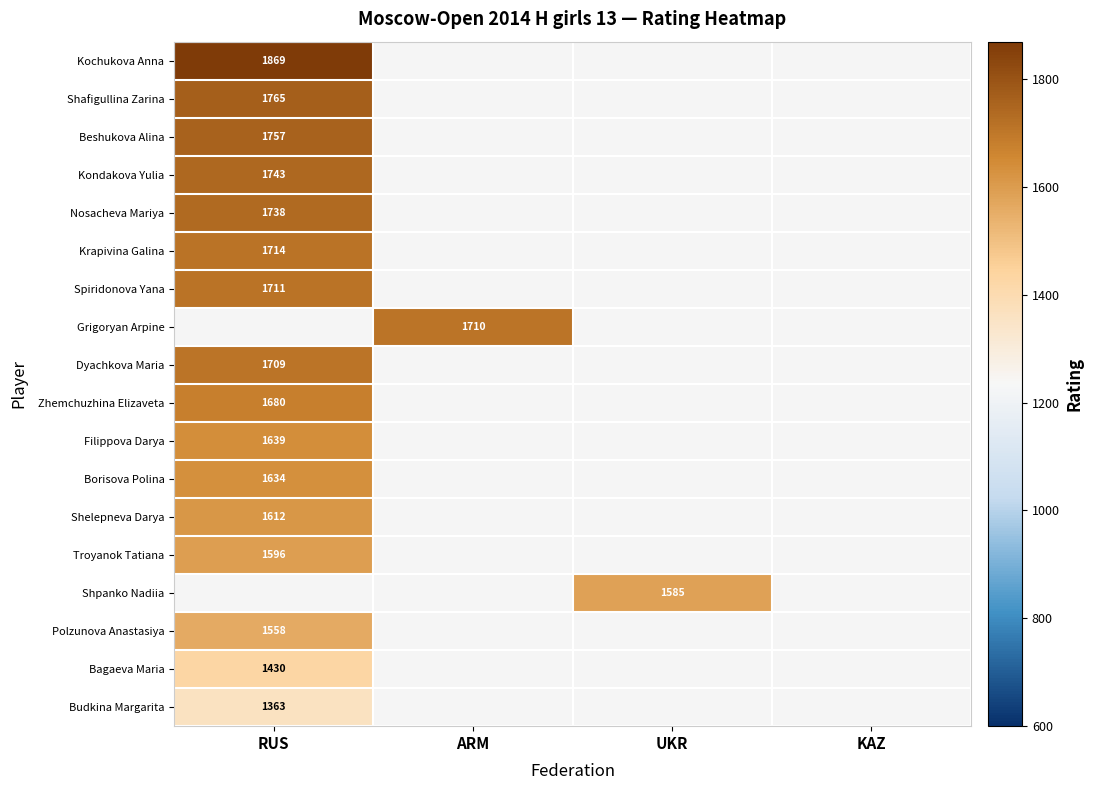

Is it true that Shpanko Nadiia equals 1585 at UKR?

True